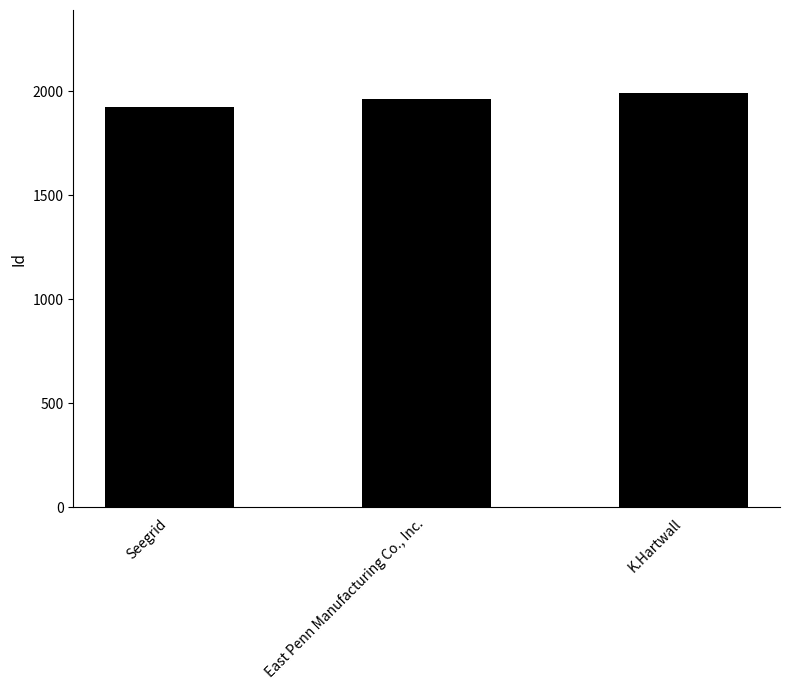

Rank the categories by value from lowest to highest.

Seegrid, East Penn Manufacturing Co., Inc., K.Hartwall